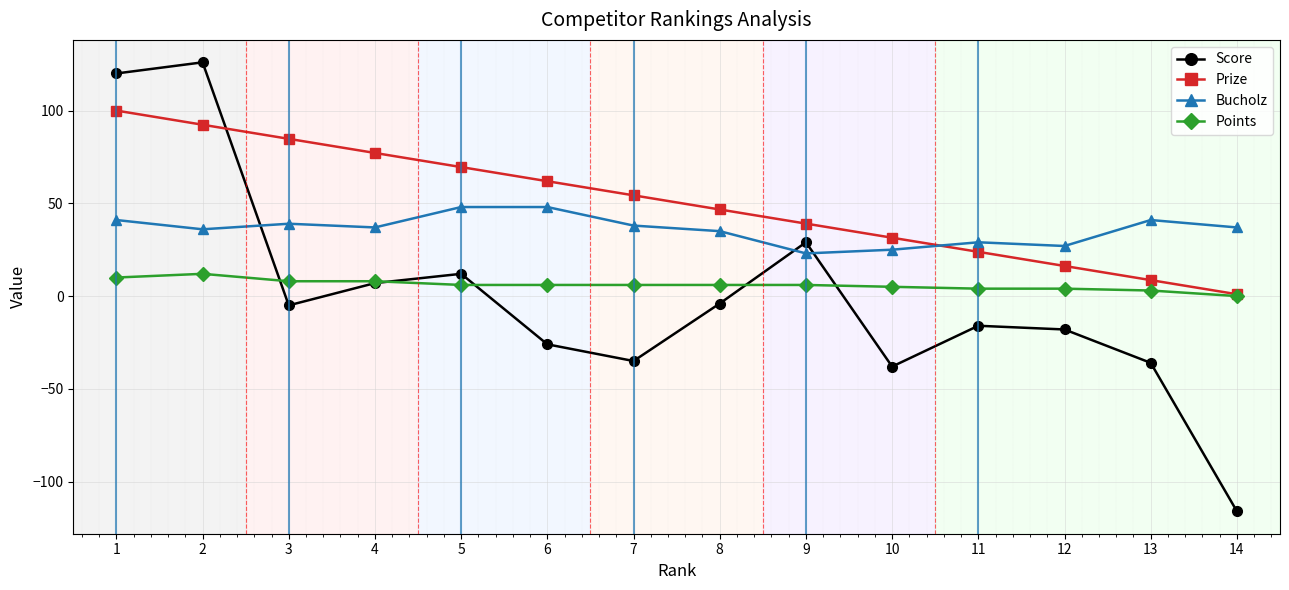

List the labels in order of Prize value, smallest first.

14, 13, 12, 11, 10, 9, 8, 7, 6, 5, 4, 3, 2, 1